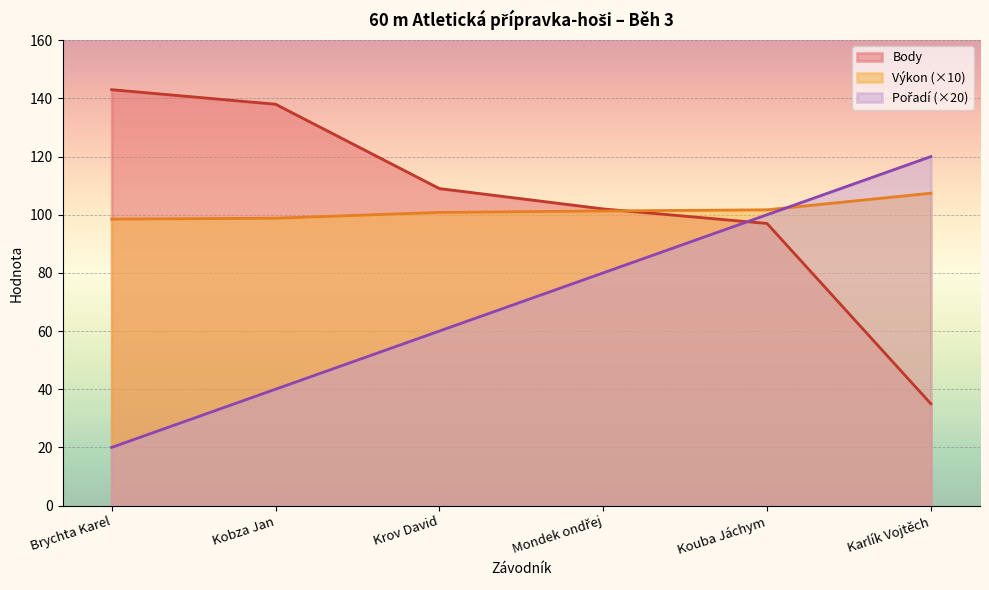

Which series ends up on top after the final intersection of Pořadí and Výkon?

Pořadí